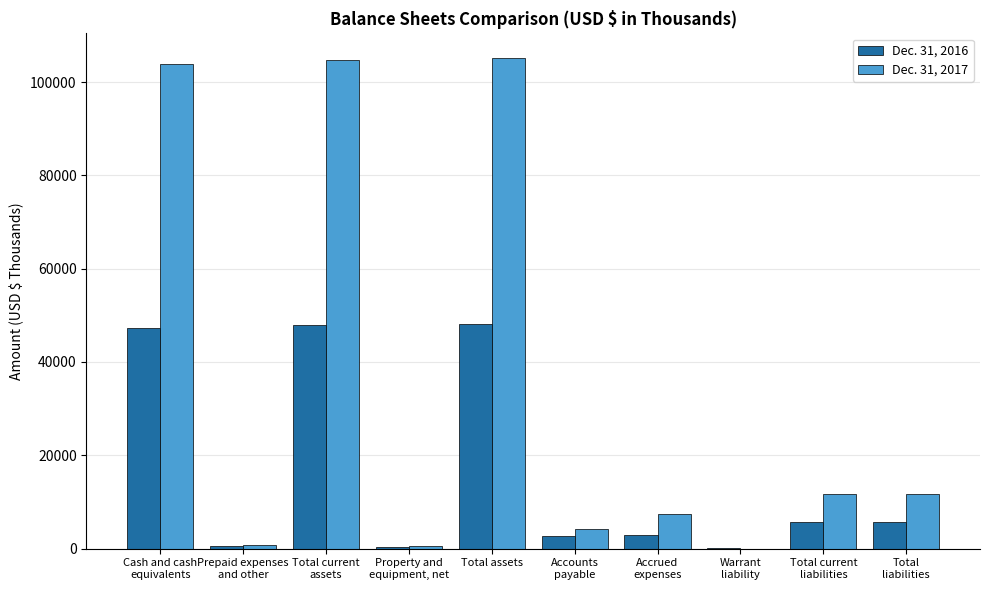

True or false: Dec. 31, 2017 has a value of 105171 at Total assets.

True